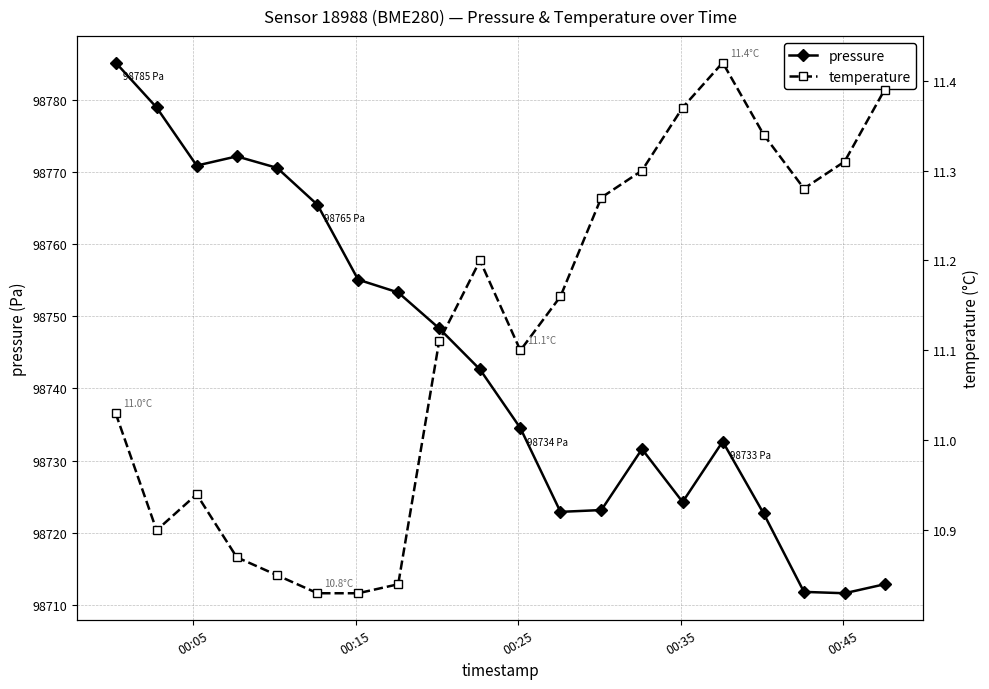

True or false: temperature and pressure cross at least once.

False